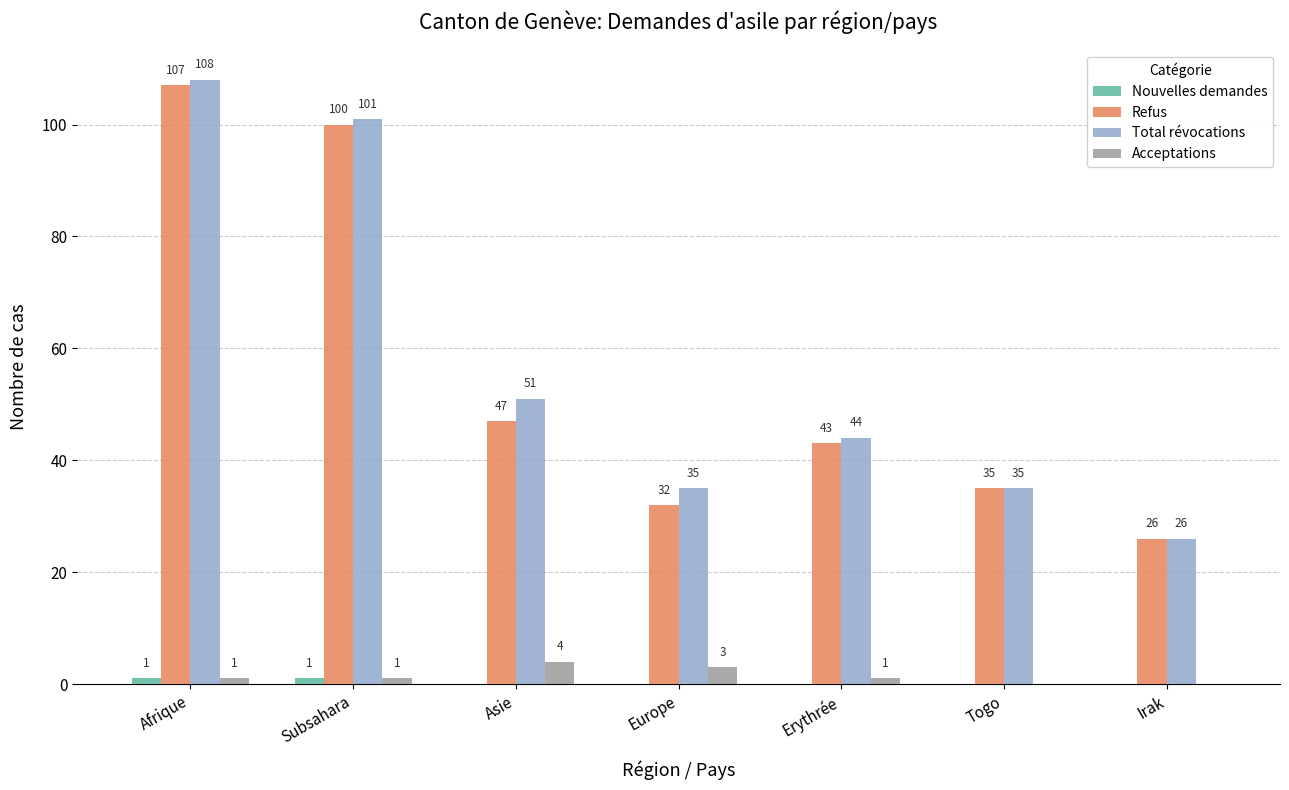

Between Asie and Togo, which series saw the biggest shift?

Total révocations